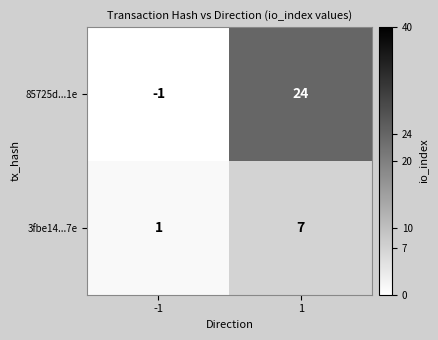

Which series has the widest spread of values?

85725d...1e